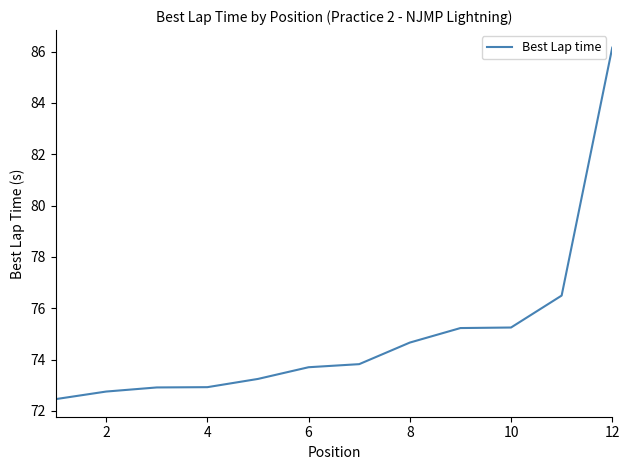

Does the chart have visible grid lines?

No